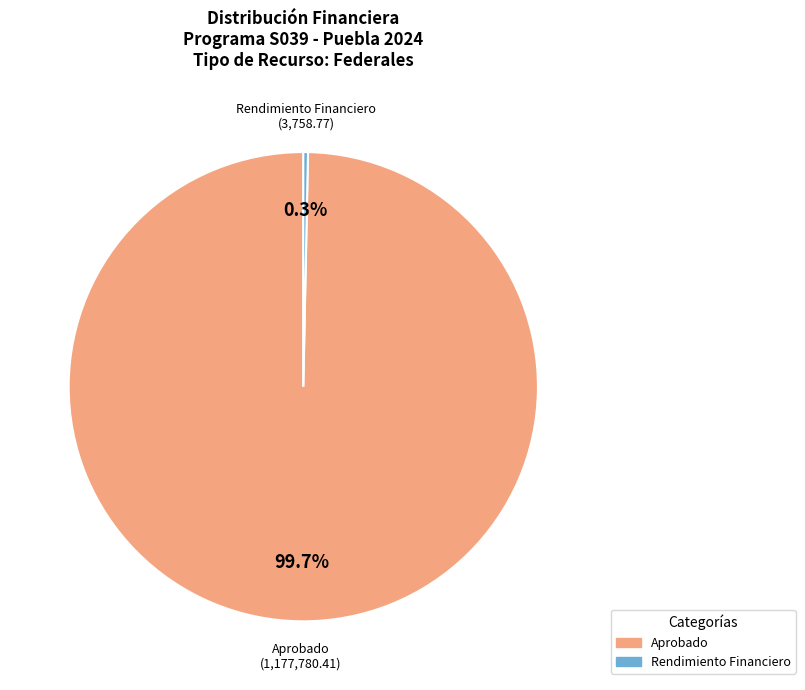

How many segments does this pie chart have?

2